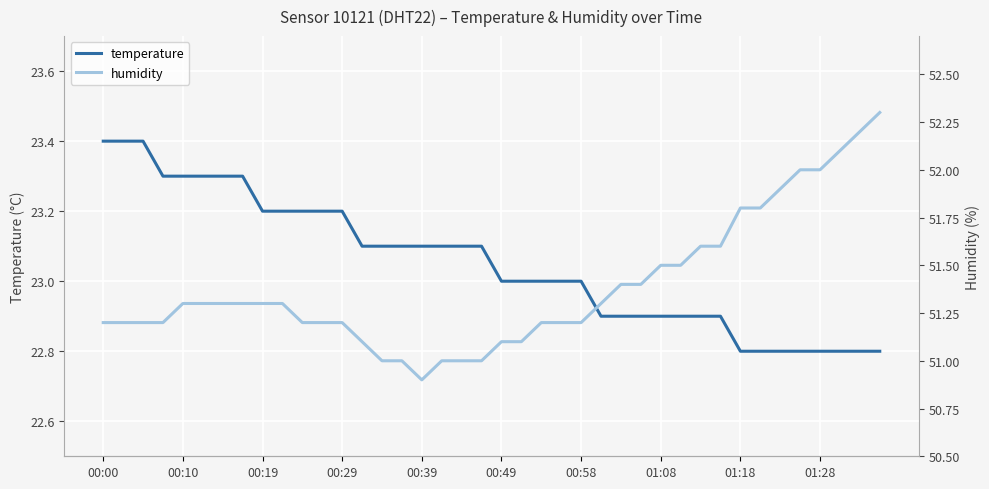

What is the lowest value of the temperature series?

22.8